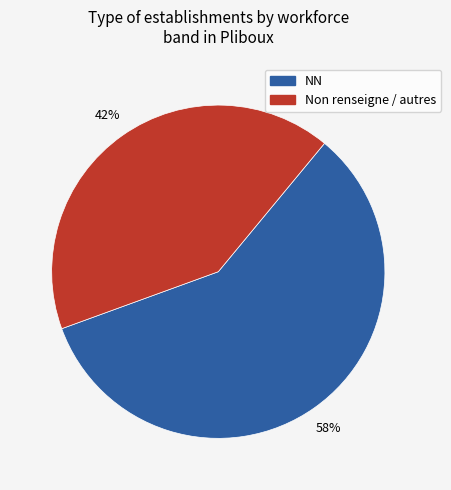

Is there any slice that represents more than half of the pie?

Yes